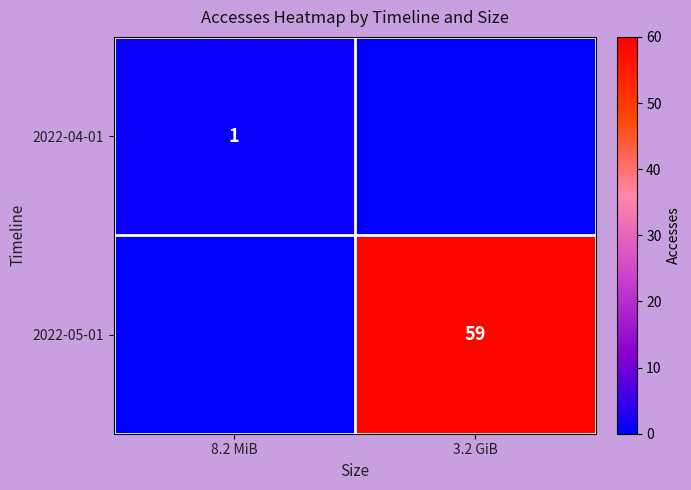

The 2022-04-01 series shows 1 at 8.2 MiB. True or false?

True